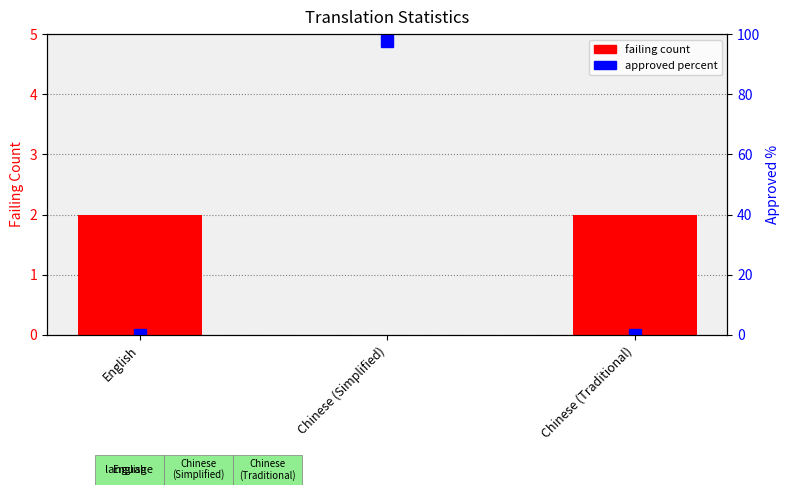

What is the difference between the maximum and minimum values in the approved percent series?

97.6